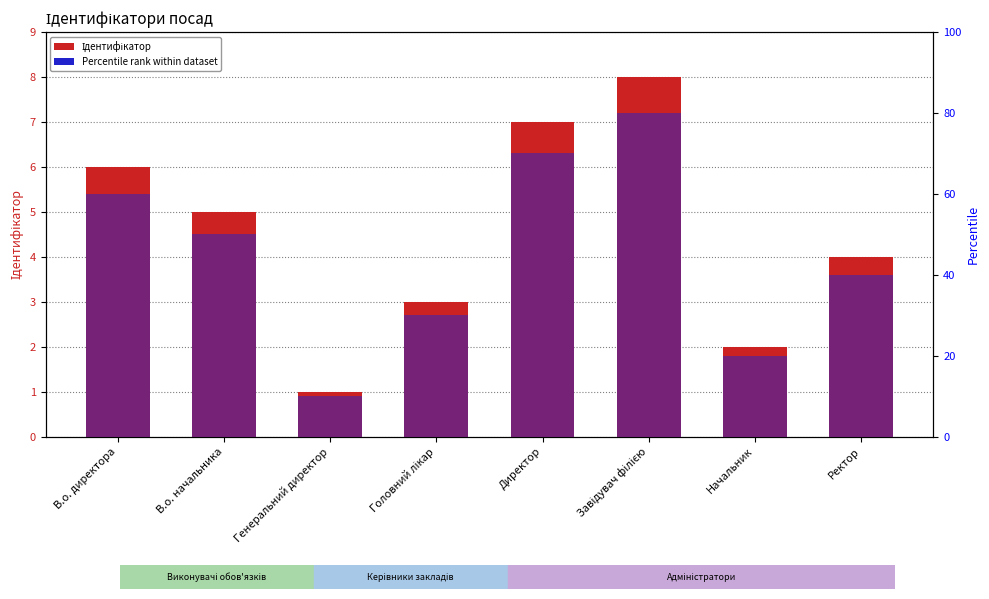

Between Директор and В.о. директора, which is larger?

Директор